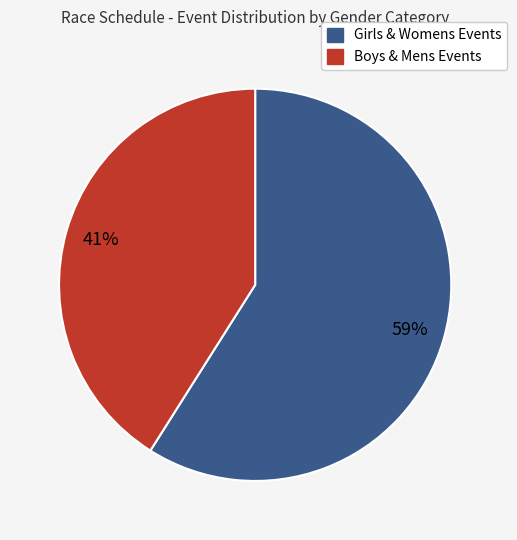

Is there any slice that represents more than half of the pie?

Yes